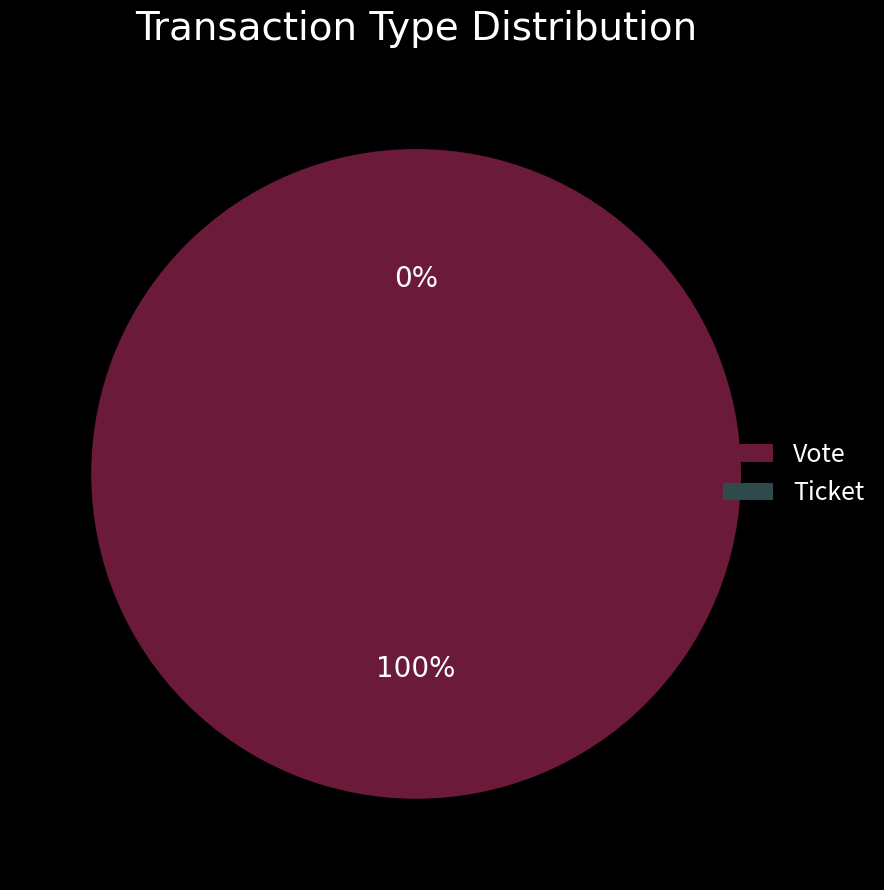

Combined, do Vote and Ticket account for over 50%?

Yes